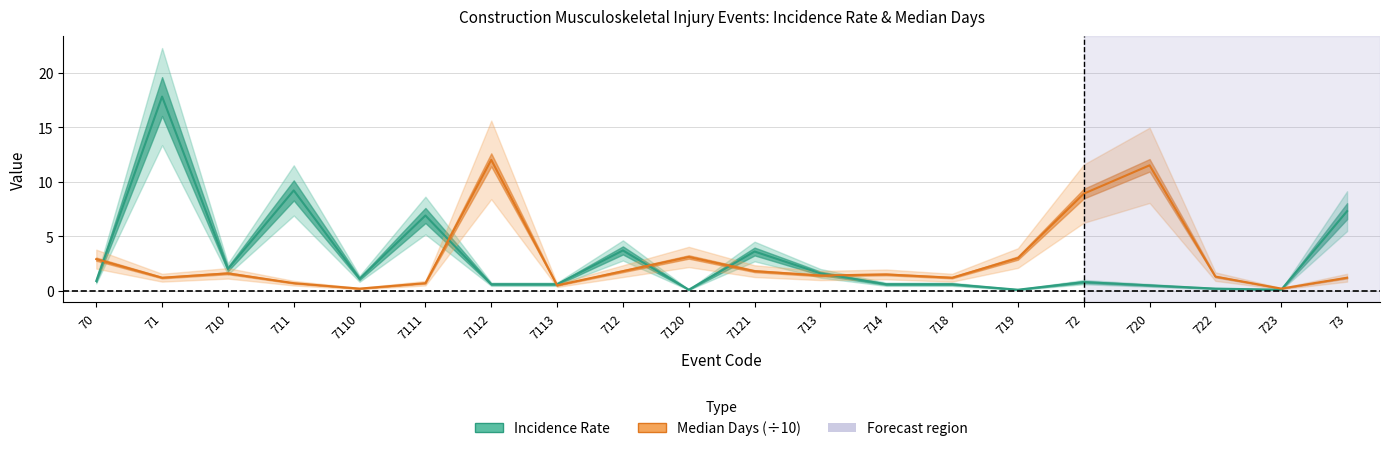

Which series has the widest spread of values?

Incidence Rate